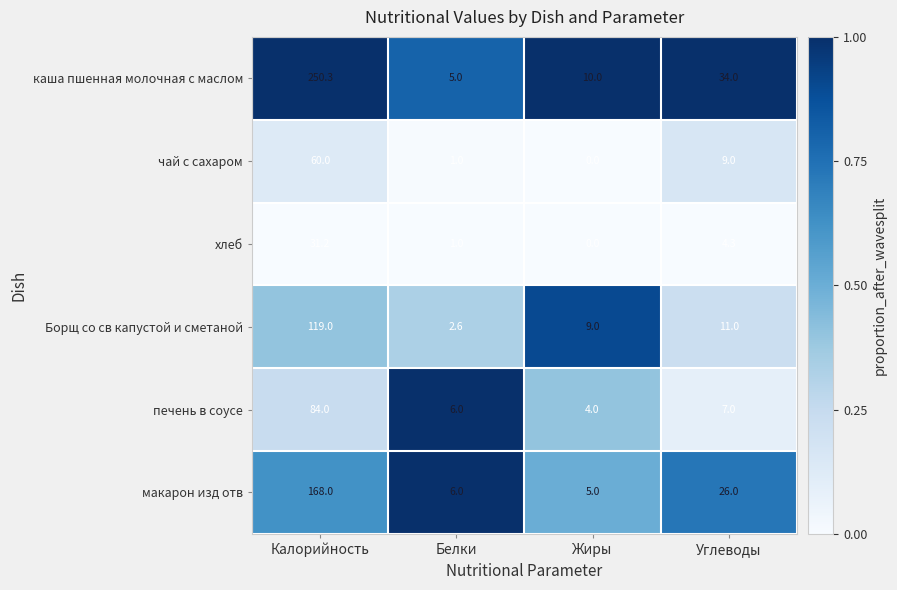

At which label does чай с сахаром first exceed 9?

Калорийность